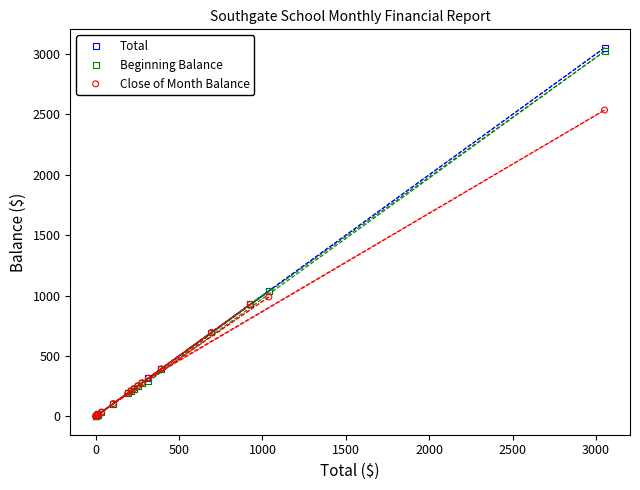

What are all the series names shown in the legend?

Total, Beginning Balance, Close of Month Balance